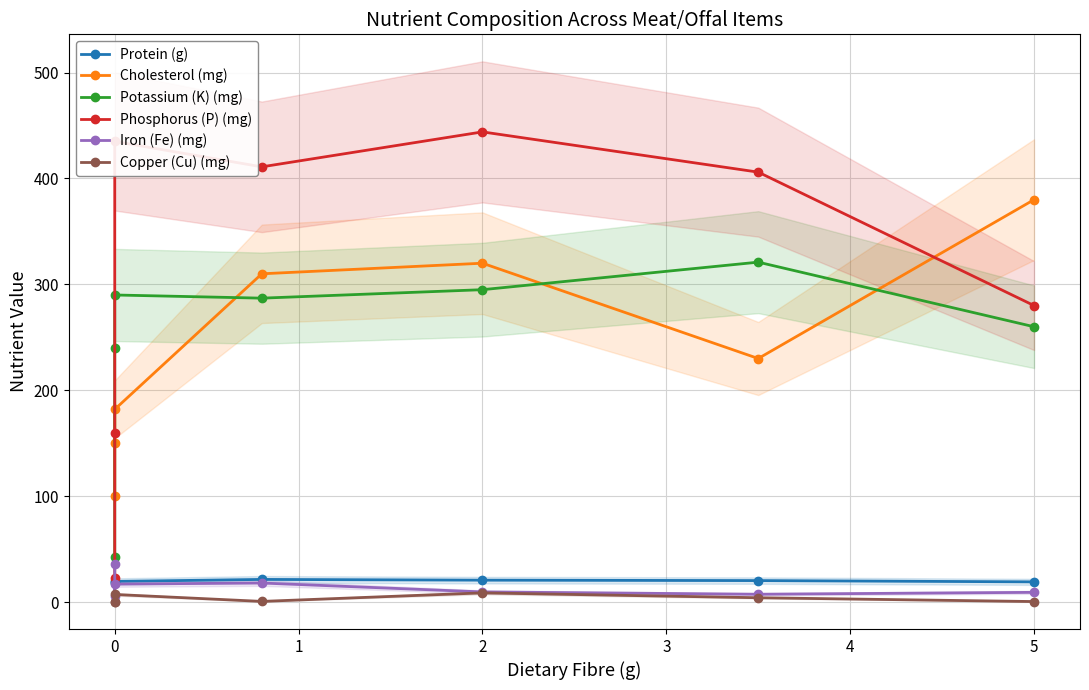

What is the average value of the Protein (g) series?

19.7